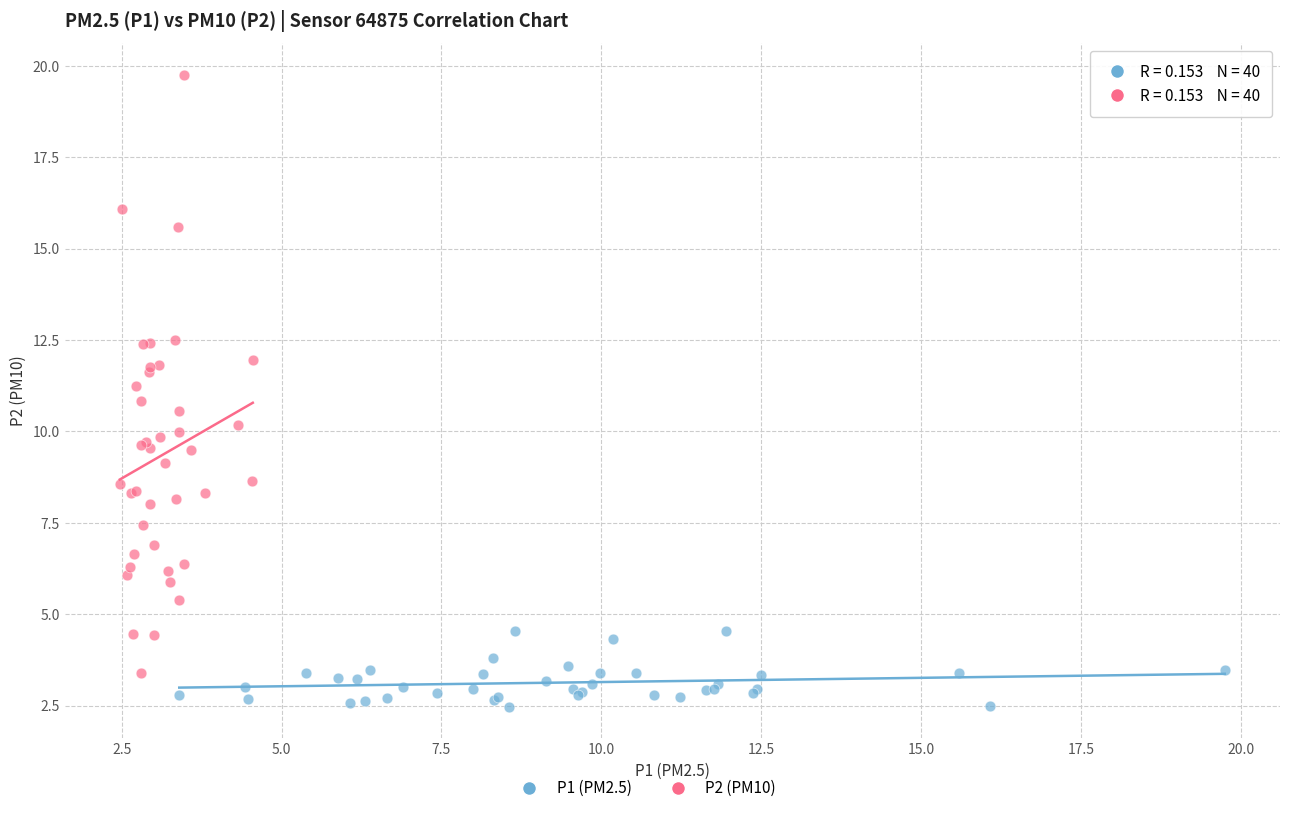

Which series has the largest Y range (max minus min)?

P2 (PM10)